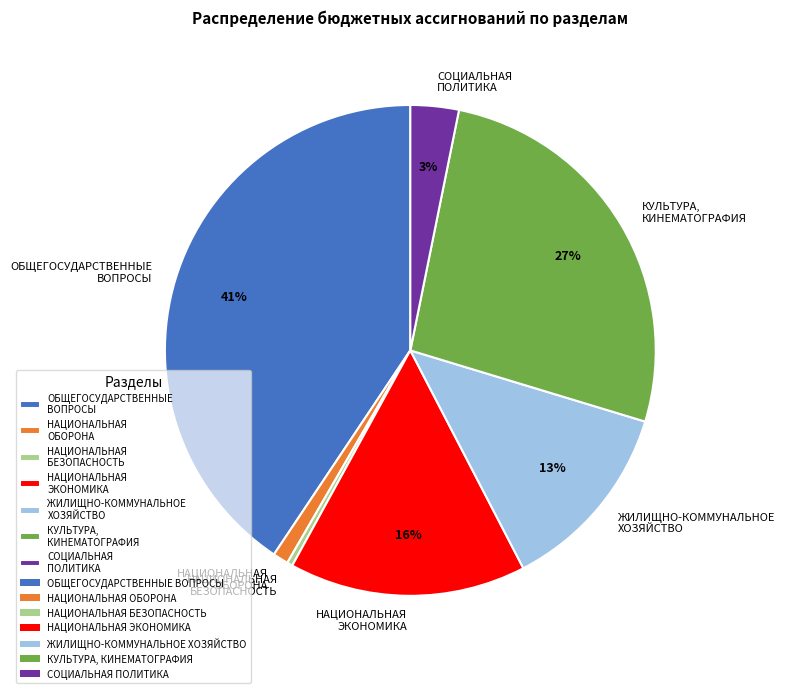

Between СОЦИАЛЬНАЯ ПОЛИТИКА and НАЦИОНАЛЬНАЯ БЕЗОПАСНОСТЬ, which is larger?

СОЦИАЛЬНАЯ ПОЛИТИКА